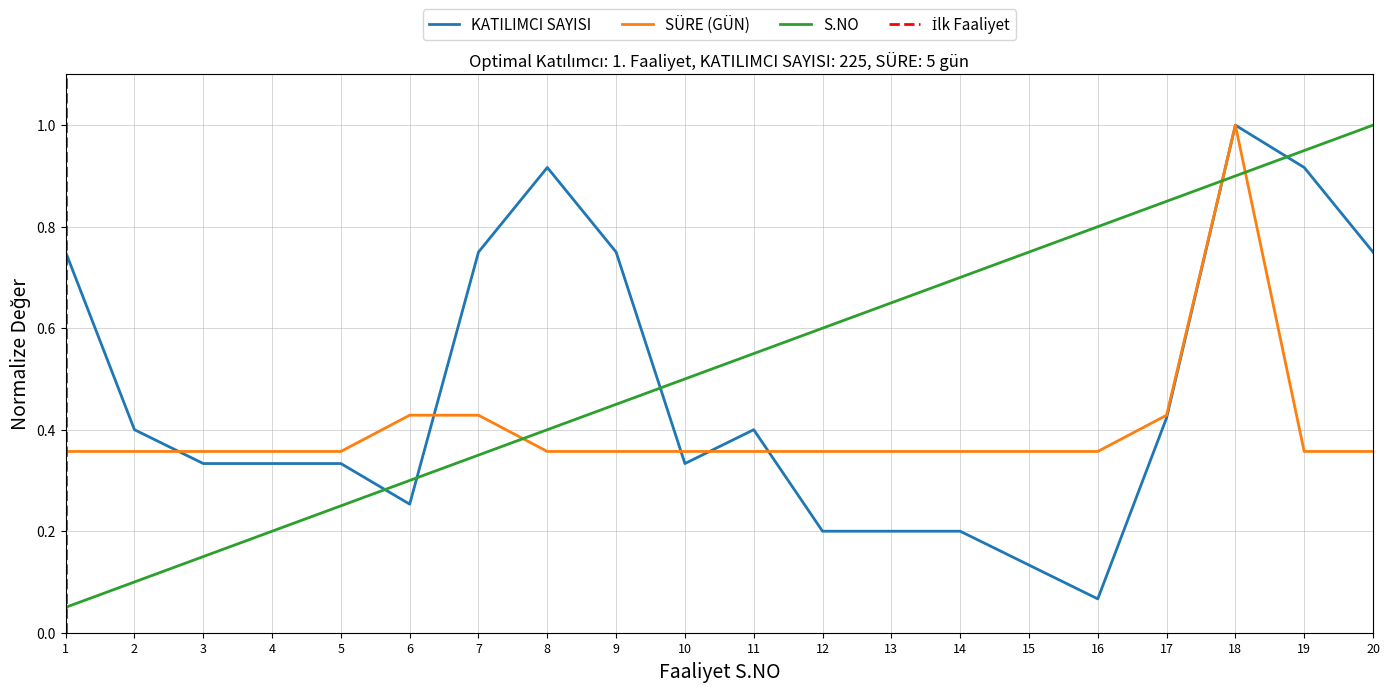

Where is SÜRE (GÜN) nearest to the value 0?

1